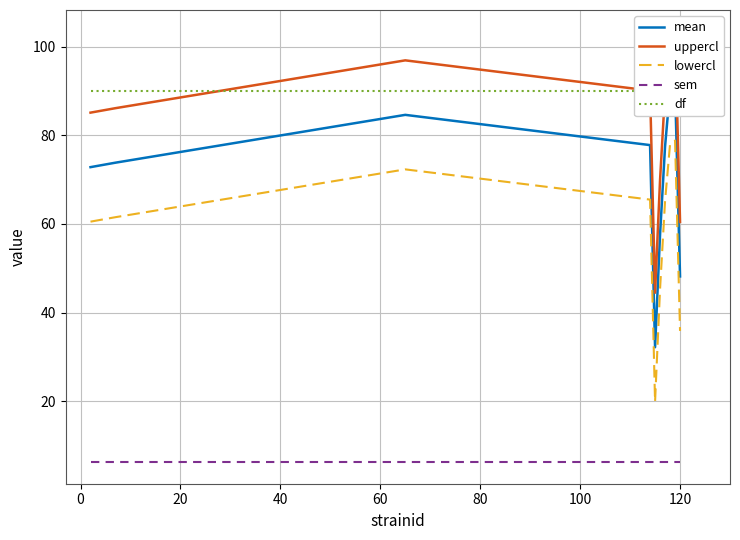

True or false: sem and lowercl intersect in this chart.

False